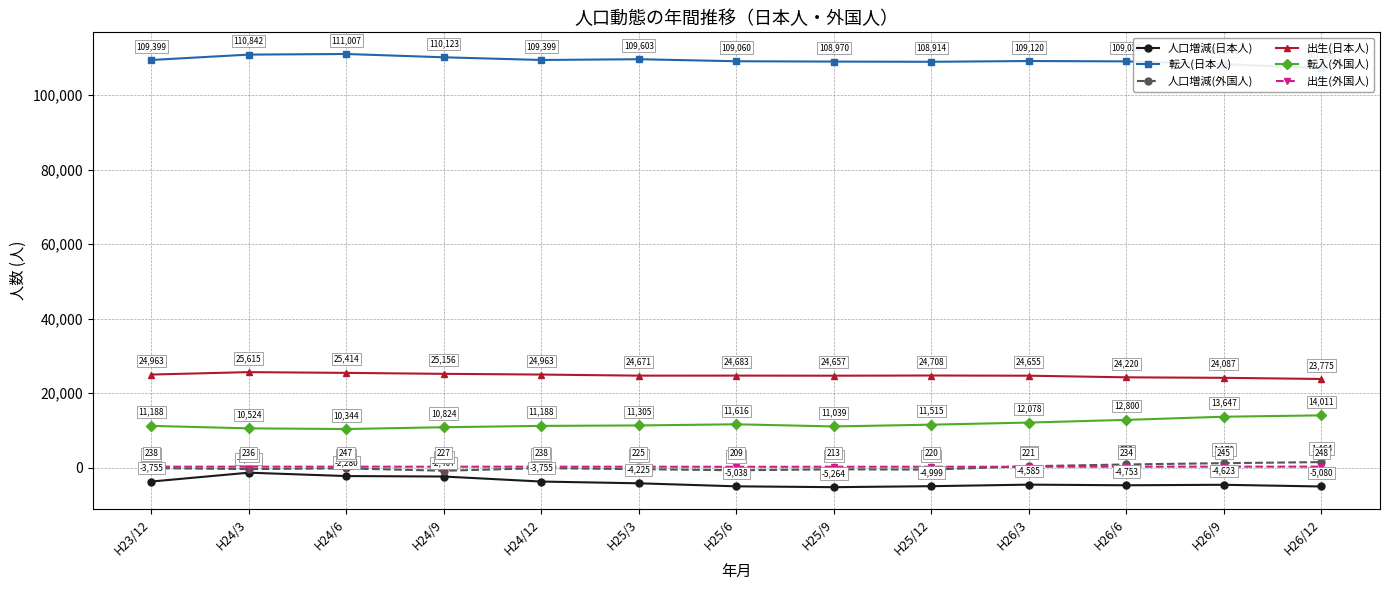

What is the label of the 11th point from the left?

H26/6